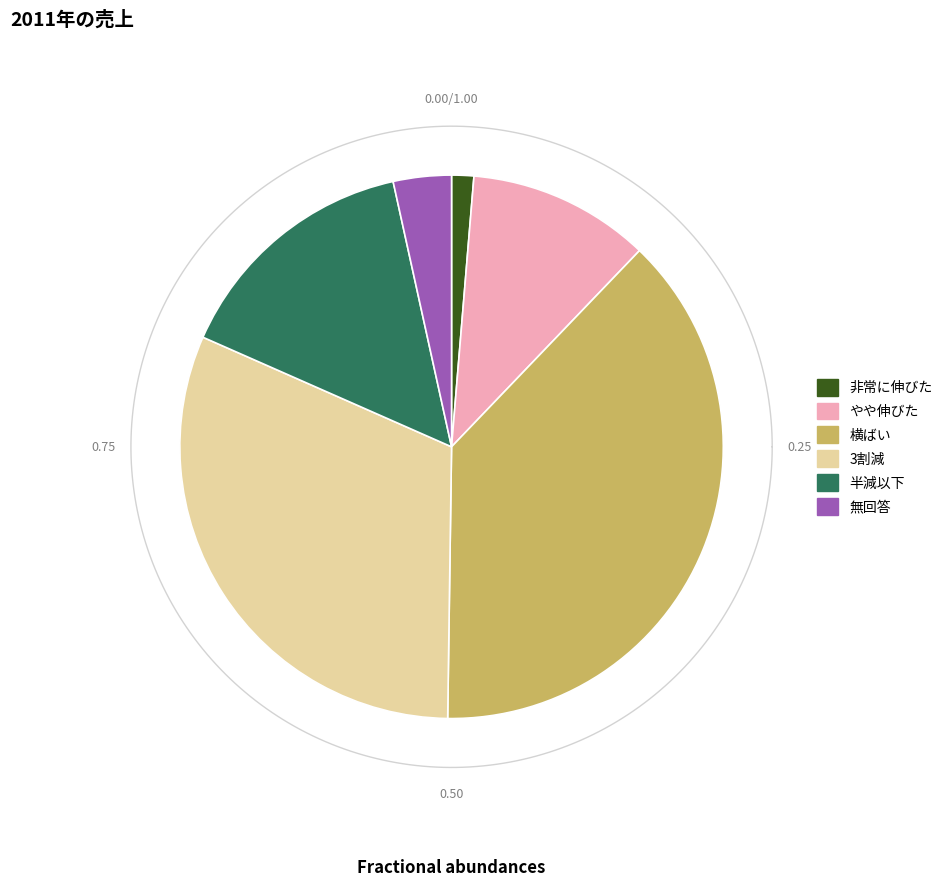

What percentage is the 非常に伸びた slice, to the nearest percent?

1%